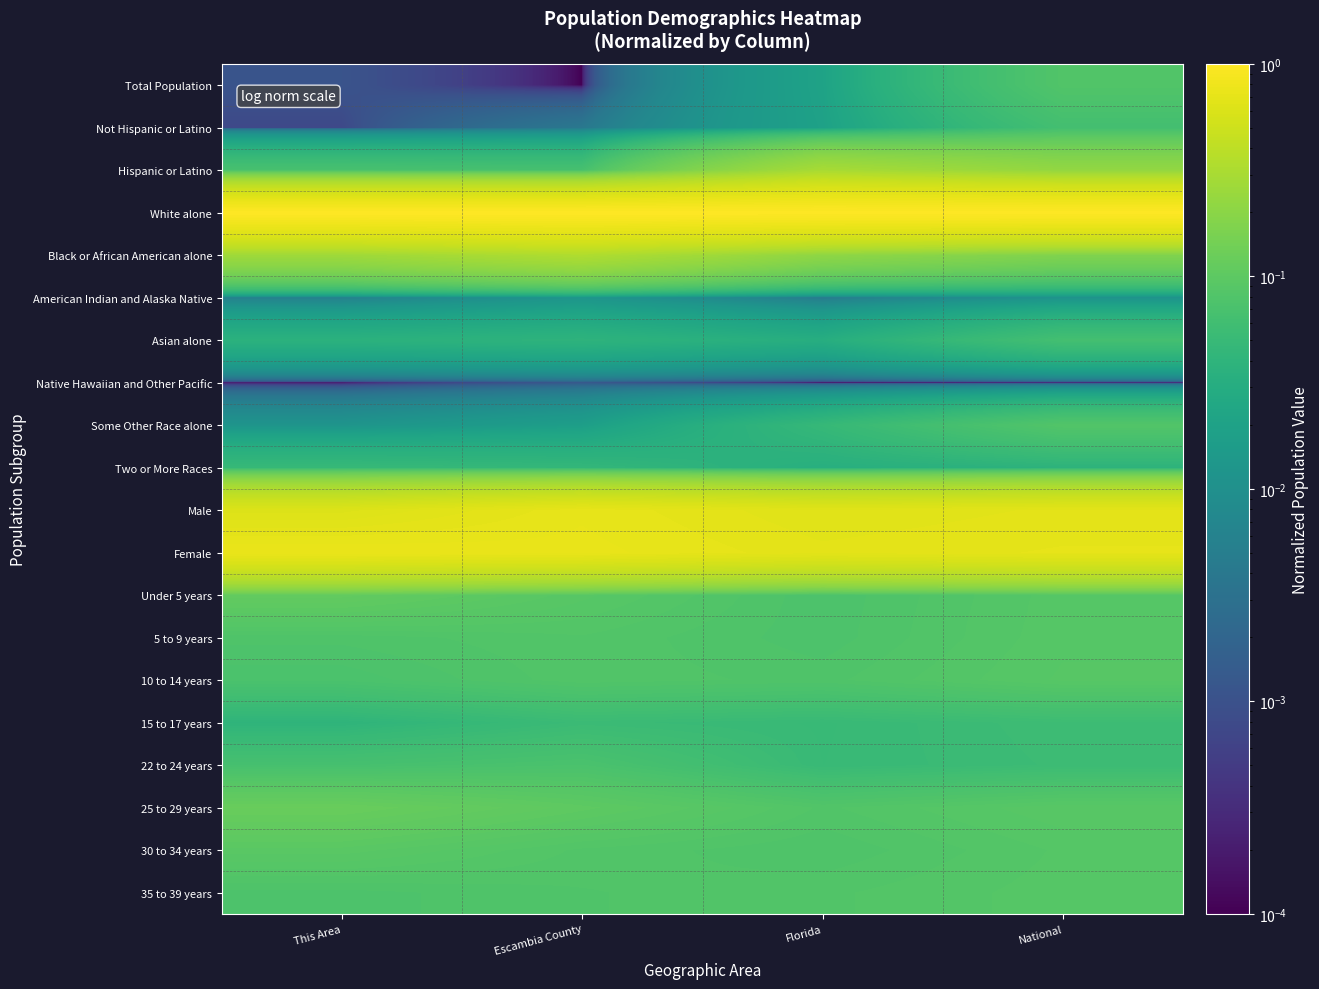

Reading right to left, extract all data points from this chart.

Total Population: National=0.1	Florida=0.0	Escambia County=0.0	This Area=0.0
Not Hispanic or Latino: National=0.1	Florida=0.0	Escambia County=0.0	This Area=0.0
Hispanic or Latino: National=0.2	Florida=0.3	Escambia County=0.1	This Area=0.1
White alone: National=1.0	Florida=1.0	Escambia County=1.0	This Area=1.0
Black or African American alone: National=0.2	Florida=0.2	Escambia County=0.3	This Area=0.3
American Indian and Alaska Native: National=0.0	Florida=0.0	Escambia County=0.0	This Area=0.0
Asian alone: National=0.1	Florida=0.0	Escambia County=0.0	This Area=0.0
Native Hawaiian and Other Pacific: National=0.0	Florida=0.0	Escambia County=0.0	This Area=0.0
Some Other Race alone: National=0.1	Florida=0.0	Escambia County=0.0	This Area=0.0
Two or More Races: National=0.0	Florida=0.0	Escambia County=0.0	This Area=0.0
Male: National=0.7	Florida=0.7	Escambia County=0.7	This Area=0.6
Female: National=0.7	Florida=0.7	Escambia County=0.7	This Area=0.7
Under 5 years: National=0.1	Florida=0.1	Escambia County=0.1	This Area=0.1
5 to 9 years: National=0.1	Florida=0.1	Escambia County=0.1	This Area=0.1
10 to 14 years: National=0.1	Florida=0.1	Escambia County=0.1	This Area=0.1
15 to 17 years: National=0.1	Florida=0.1	Escambia County=0.1	This Area=0.0
22 to 24 years: National=0.1	Florida=0.1	Escambia County=0.1	This Area=0.1
25 to 29 years: National=0.1	Florida=0.1	Escambia County=0.1	This Area=0.1
30 to 34 years: National=0.1	Florida=0.1	Escambia County=0.1	This Area=0.1
35 to 39 years: National=0.1	Florida=0.1	Escambia County=0.1	This Area=0.1